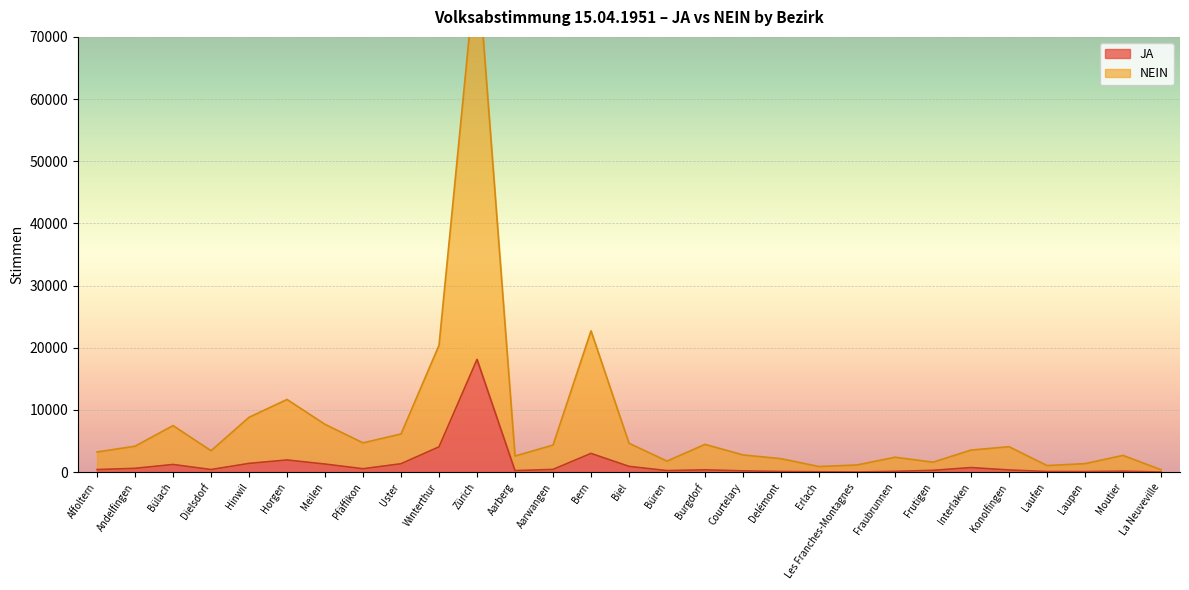

Rank the series at Konolfingen from lowest to highest value.

JA, NEIN